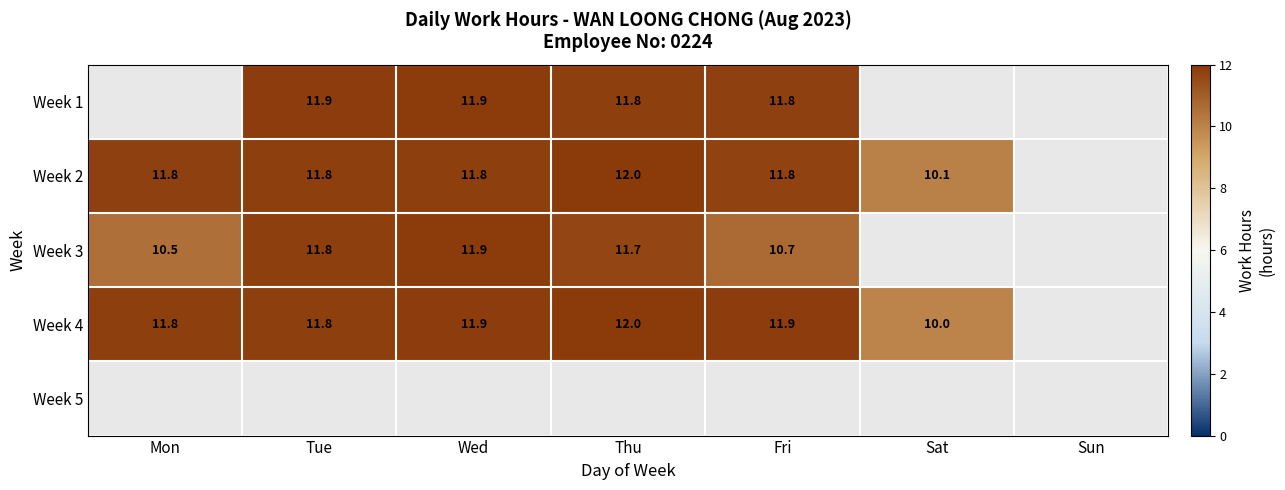

Is it true that Week 4 equals 10.0 at Sat?

True